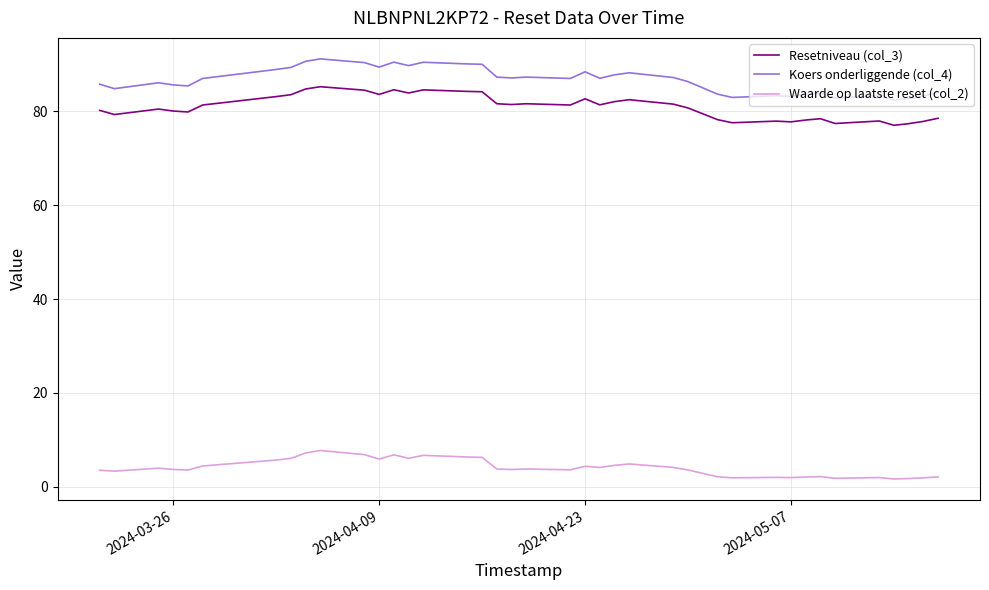

What is the sum of all Koers onderliggende (col_4) values?

3378.2